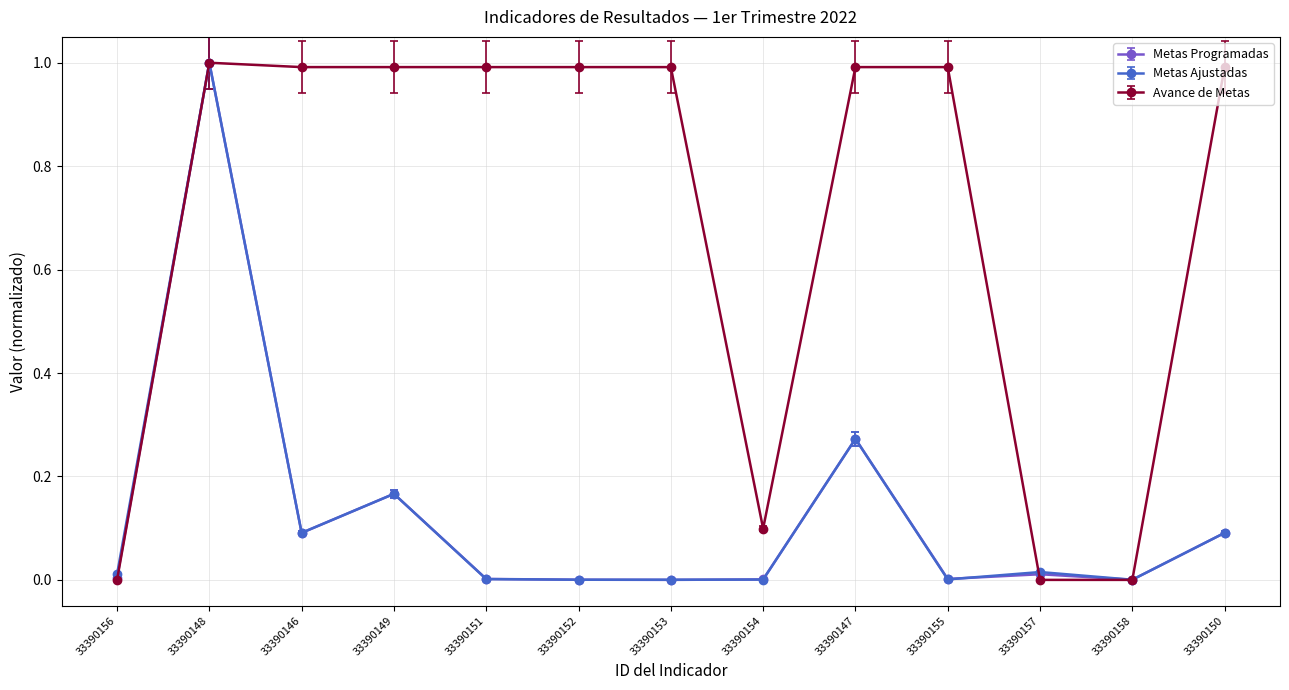

What is the label of the 2nd point from the left?

33390148